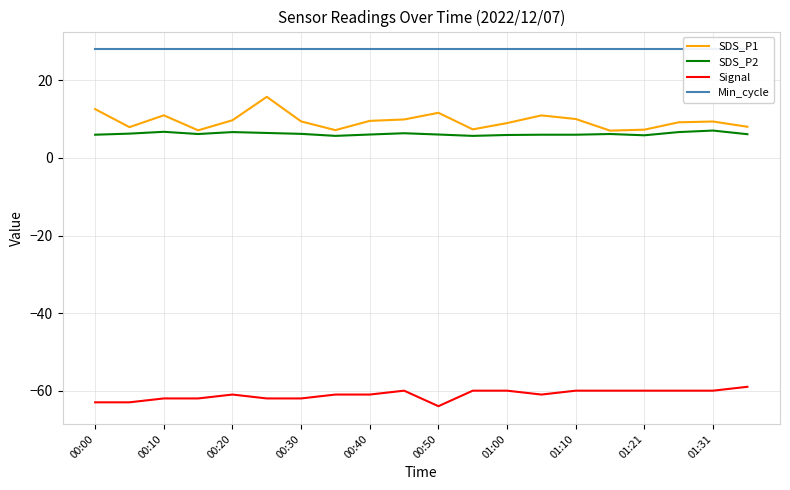

True or false: SDS_P1 and Signal cross at least once.

False